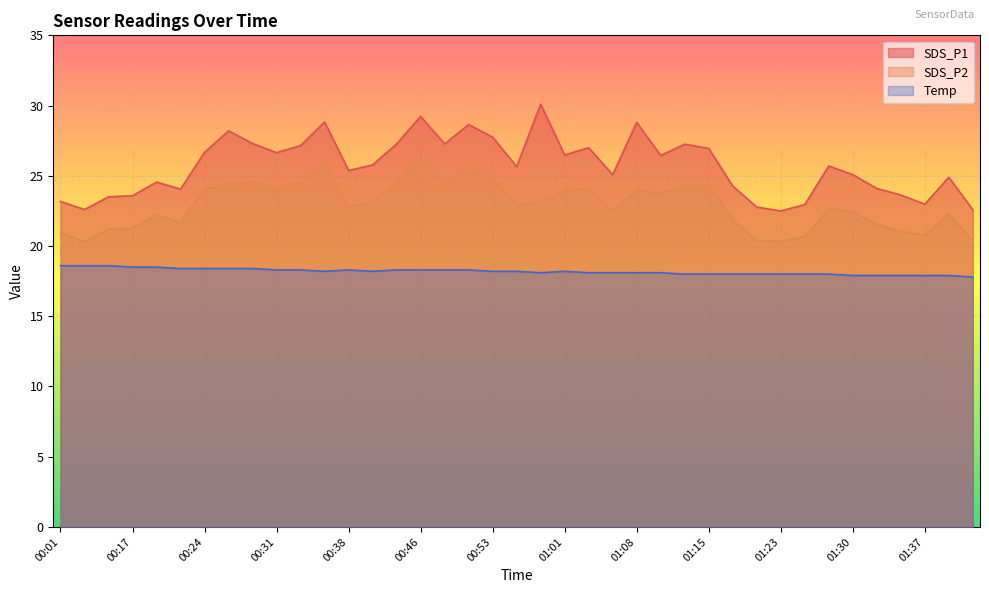

What are all the series names shown in the legend?

SDS_P1, SDS_P2, Temp